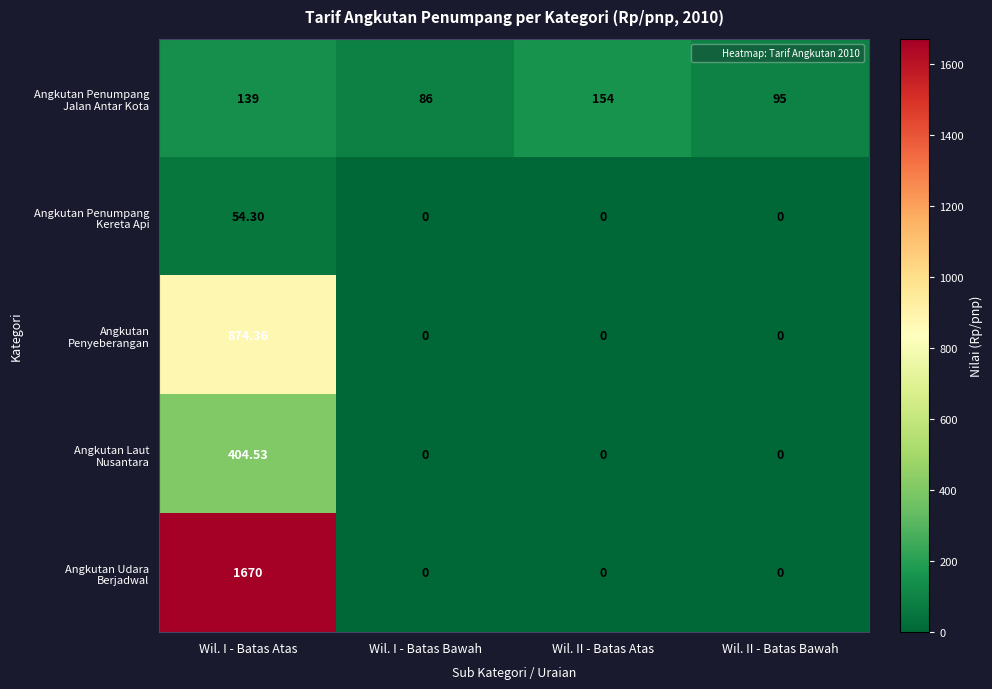

At which category is the sum across all series the highest?

Wil. I - Batas Atas